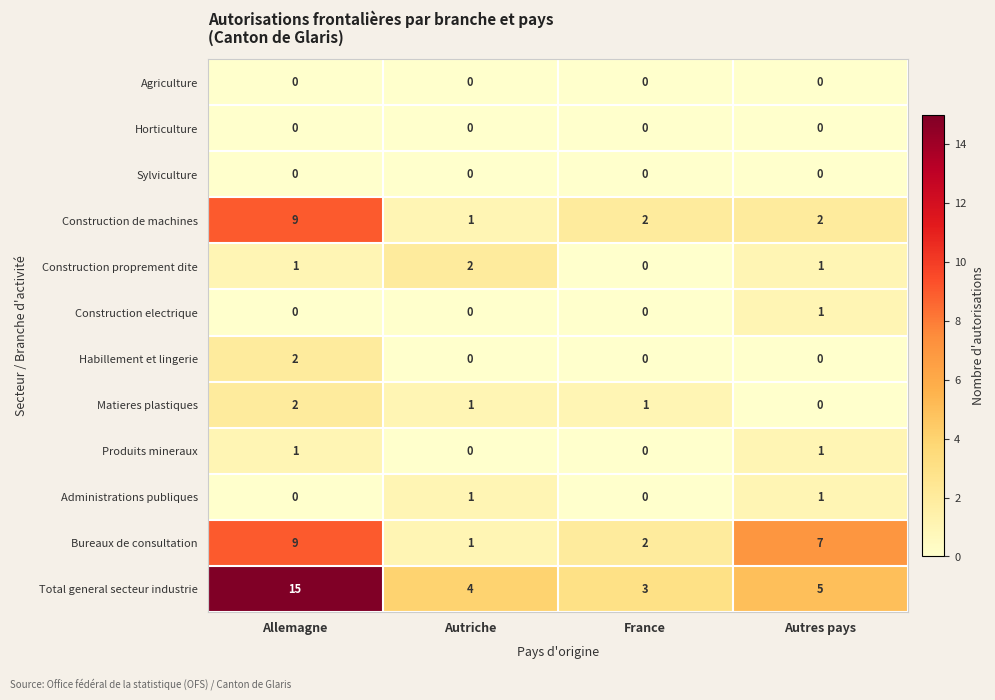

The Habillement et lingerie series shows -1 at France. True or false?

False